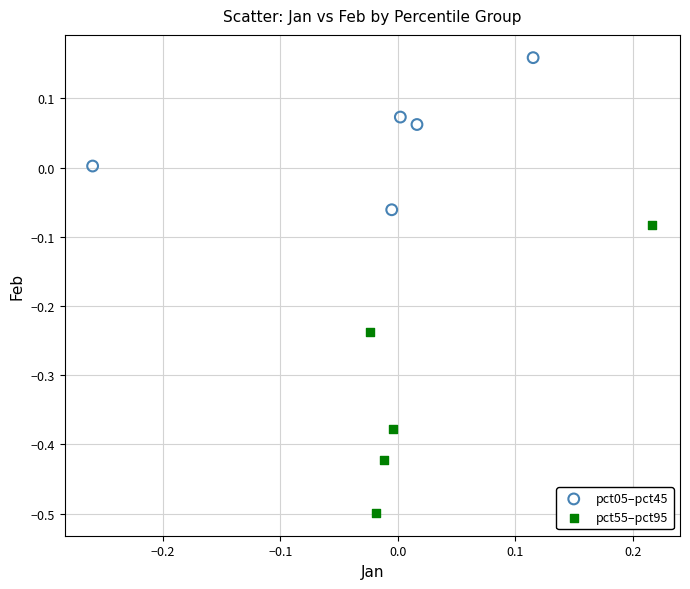

Which series contains the highest Y value?

pct05–pct45